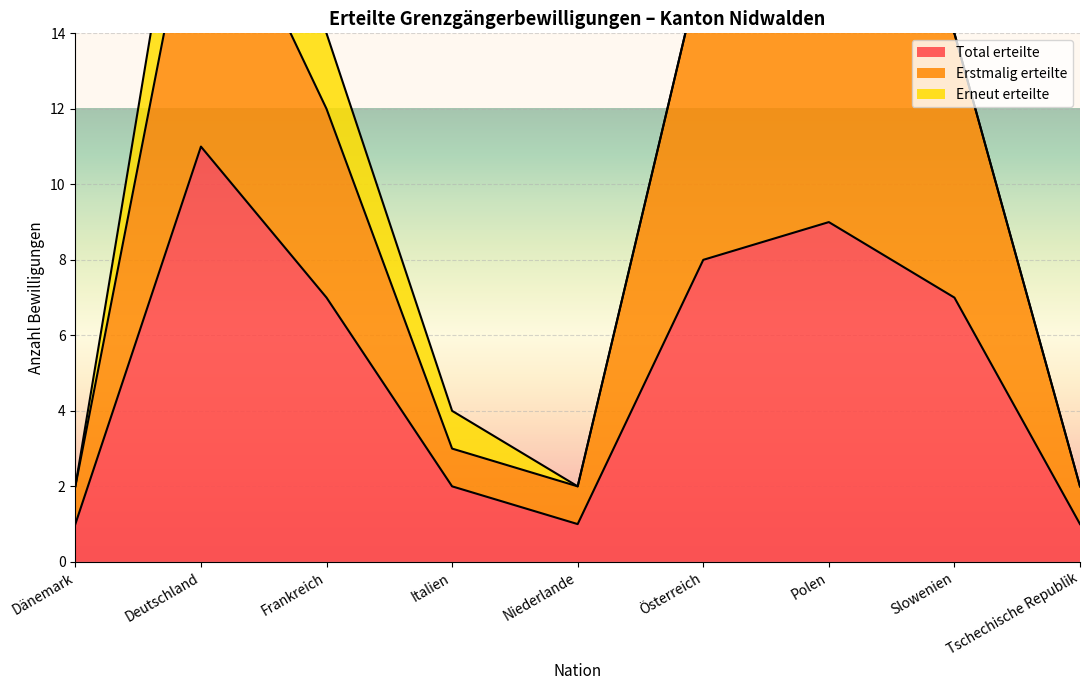

At which category is the sum across all series the highest?

Deutschland